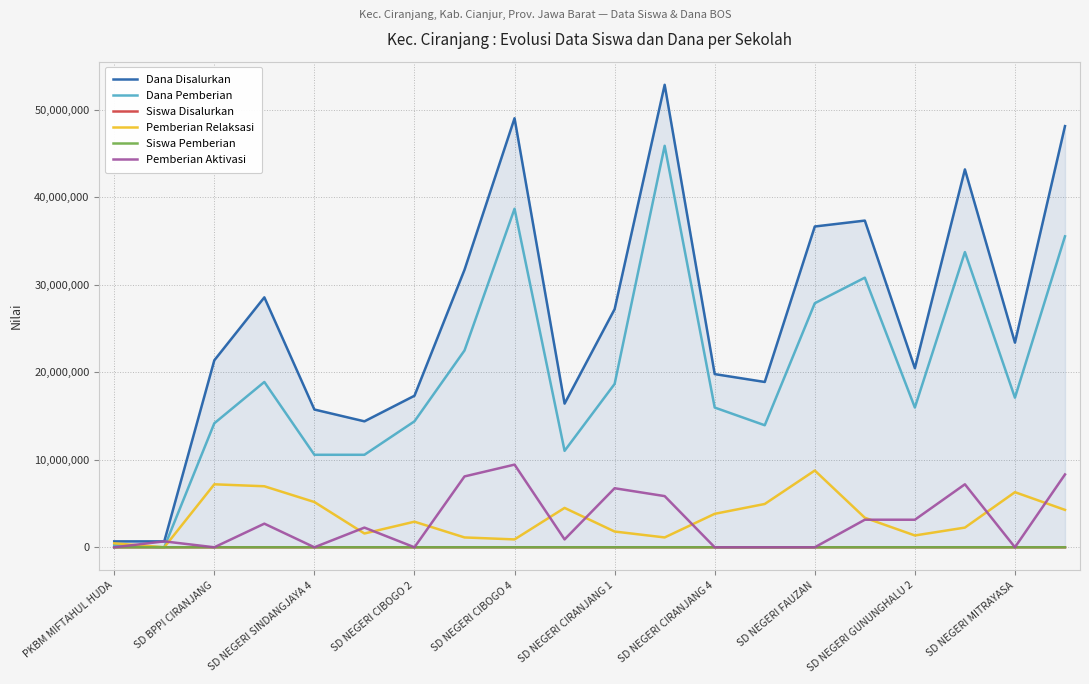

Which series has the widest spread of values?

Dana Disalurkan